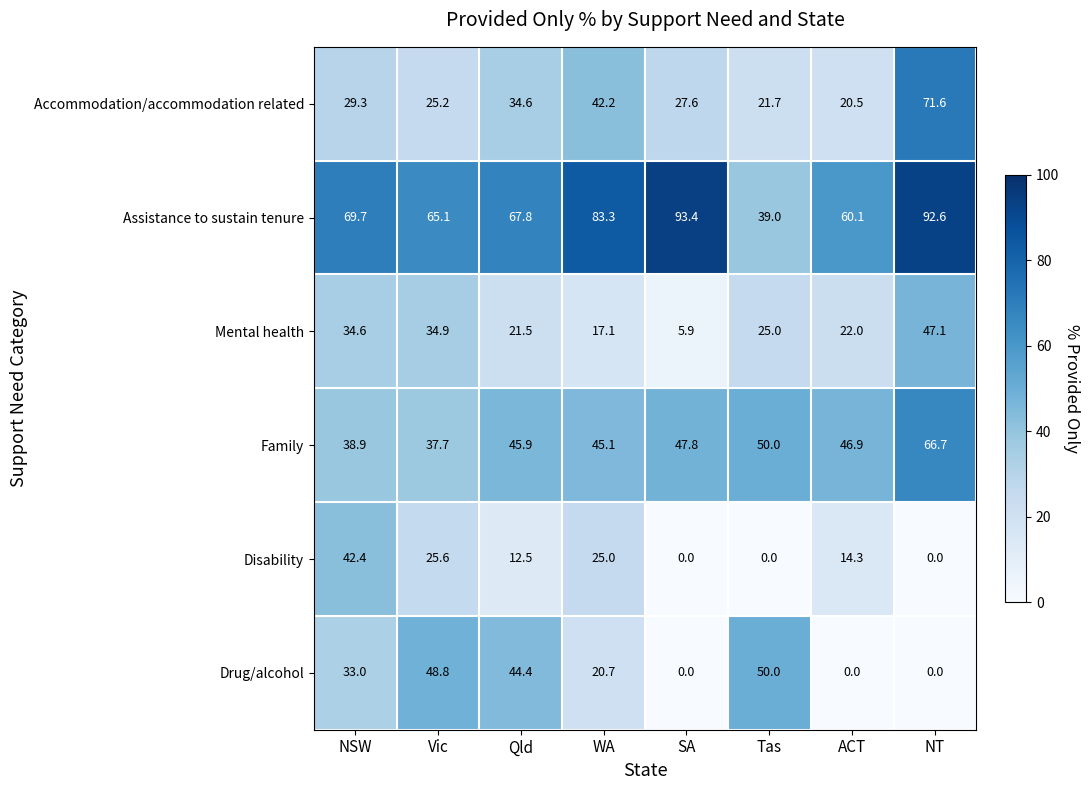

At NSW, list the series in order from largest to smallest.

Assistance to sustain tenure, Disability, Family, Mental health, Drug/alcohol, Accommodation/accommodation related